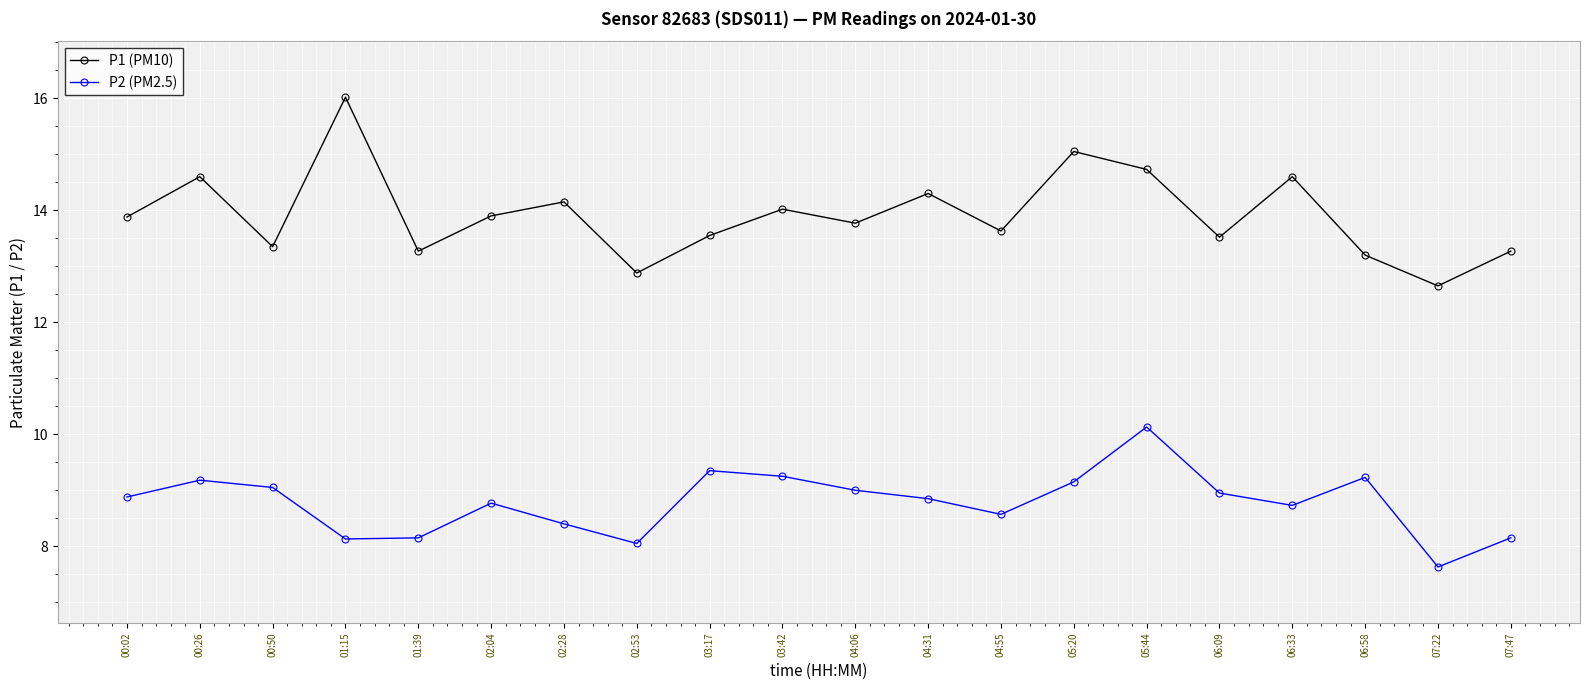

Read the P1 (PM10) value at 03:17.

13.6